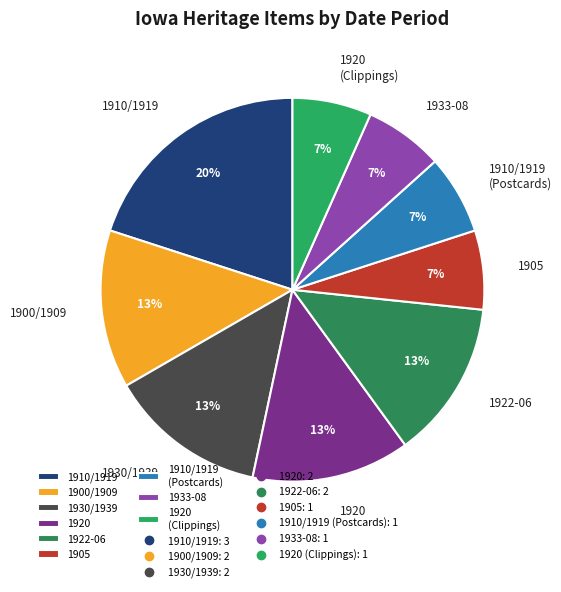

What is the ratio of the value at 1920 to the value at 1922-06?

1.0